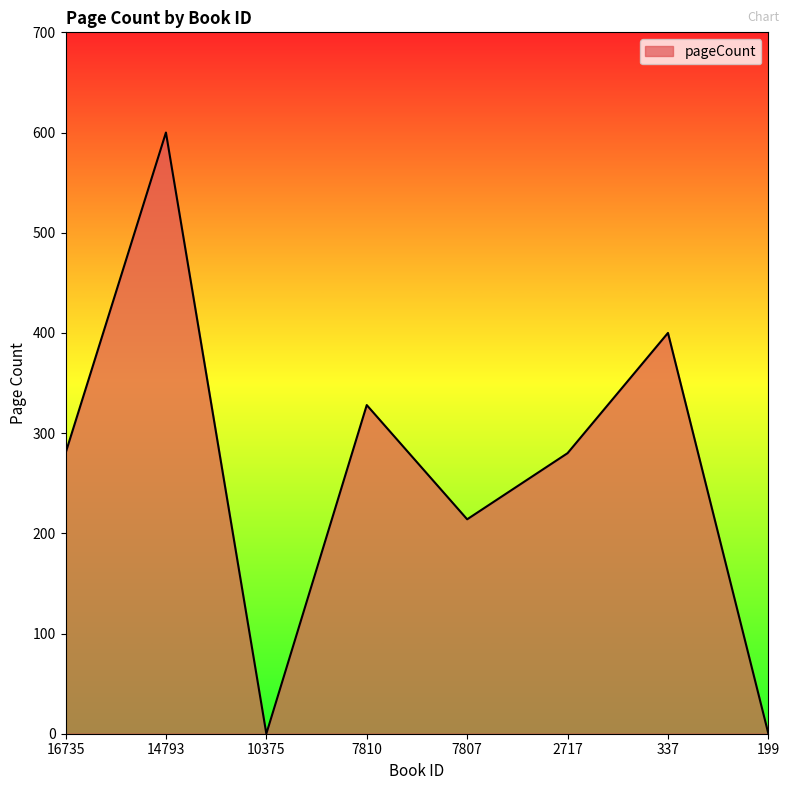

At which category does the chart reach its peak across all series?

14793